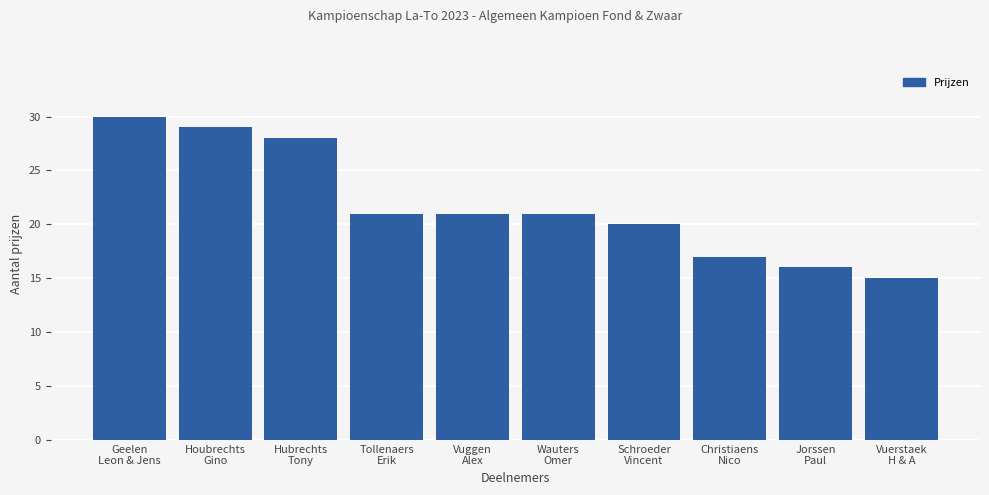

What is the maximum value shown in the chart?

30